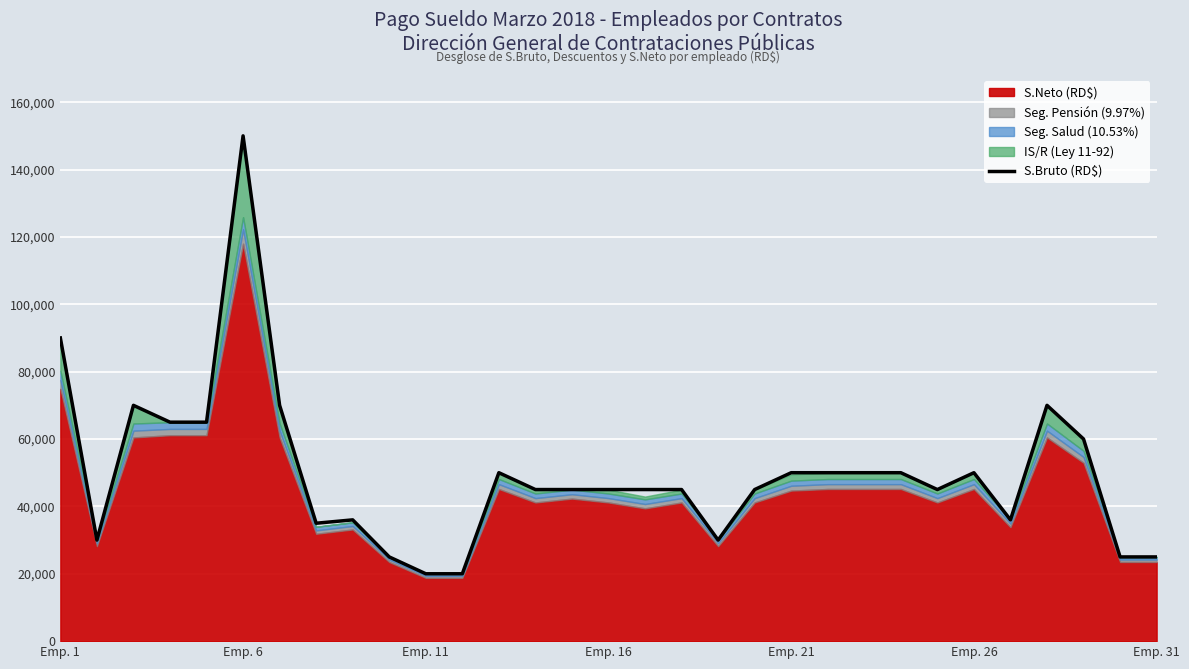

At which label is S.Bruto (RD$) closest to 85000?

Emp. 1